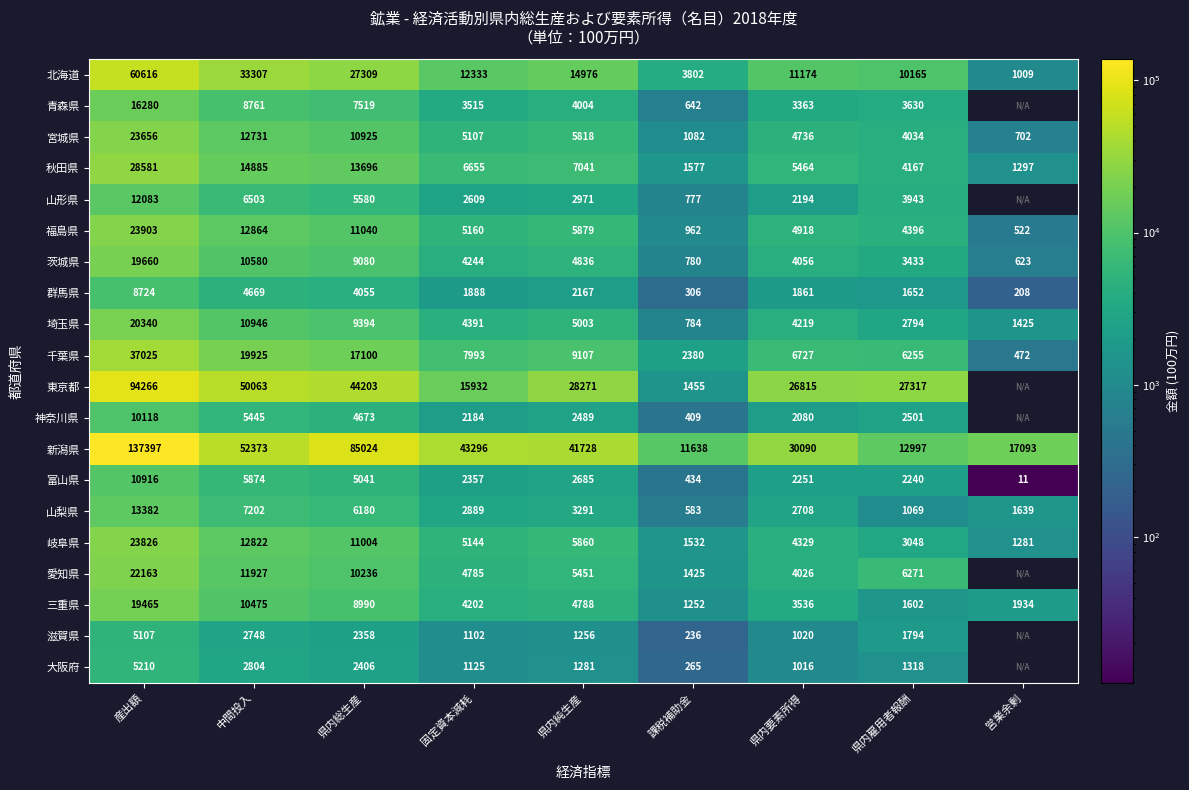

Where does the 北海道 series first go above 12333?

産出額